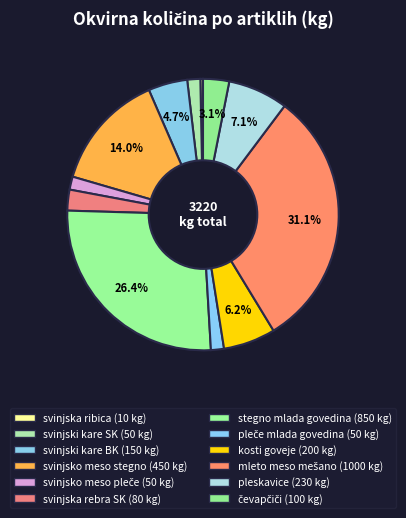

To the nearest percent, what percentage of the pie is svinjski kare BK?

5%